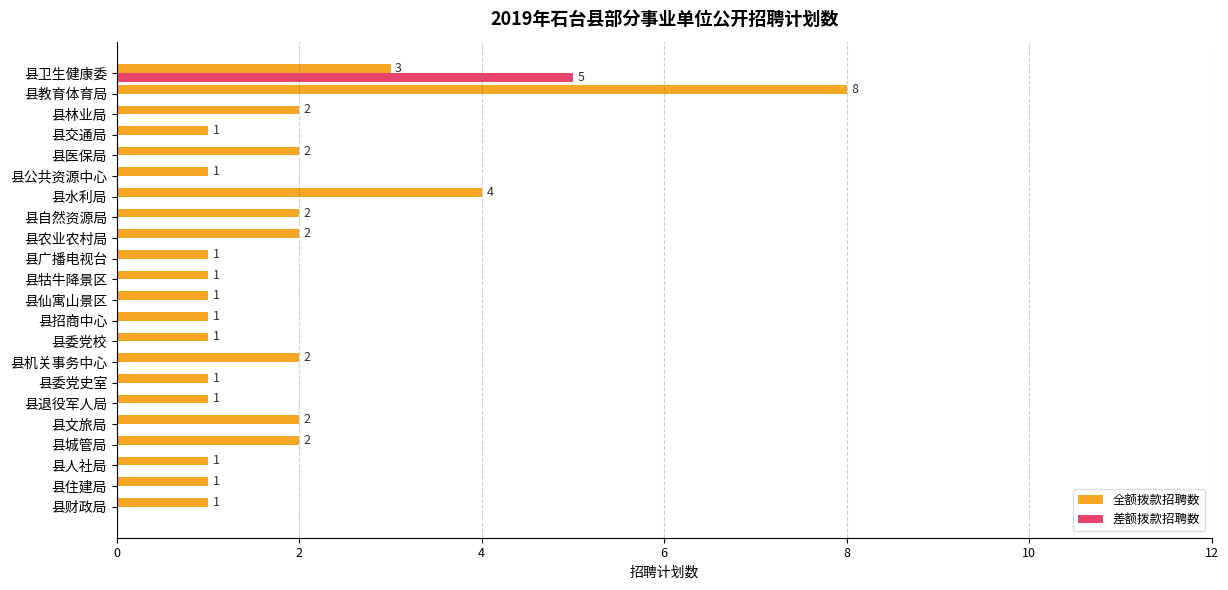

Which series has the largest total across all categories?

全额拨款招聘数